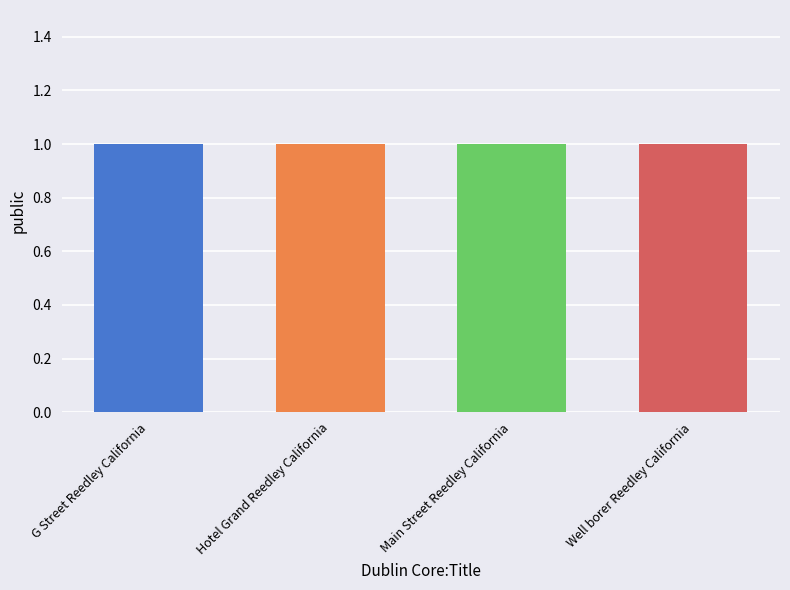

The value of public at Hotel Grand Reedley California is 1. True or false?

True